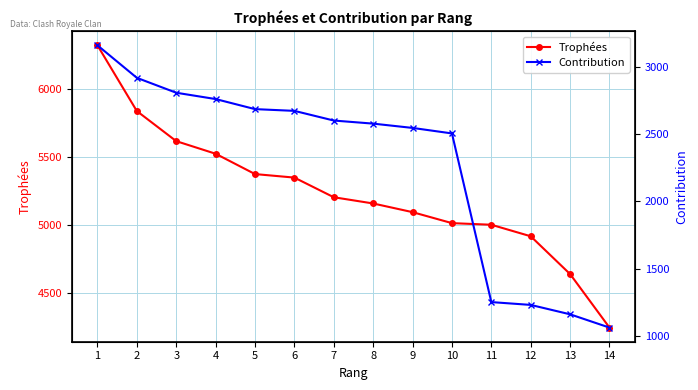

Which series has the largest range (max minus min)?

Contribution